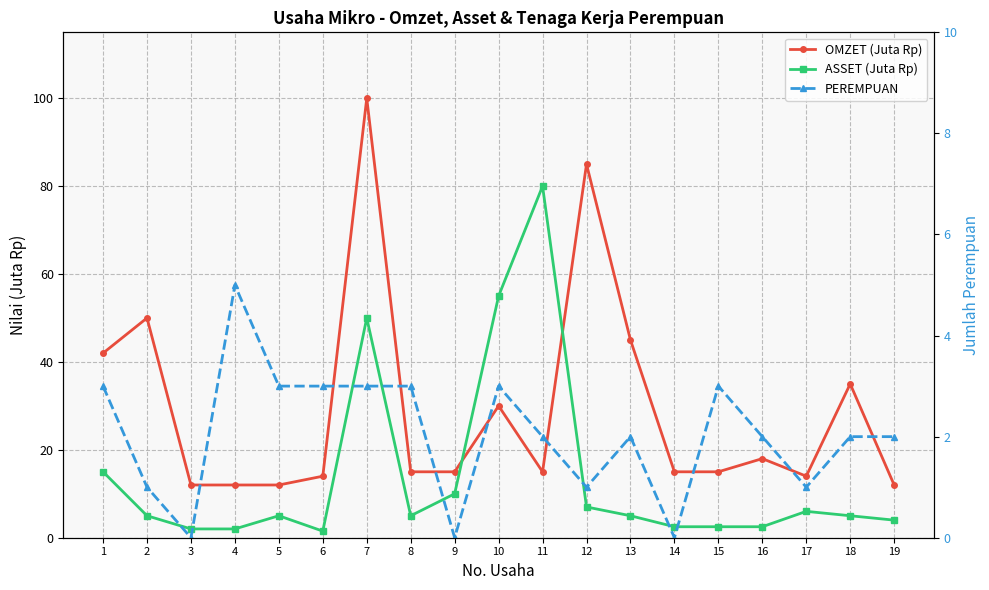

Rank the series at 7 from lowest to highest value.

PEREMPUAN, ASSET (Juta Rp), OMZET (Juta Rp)